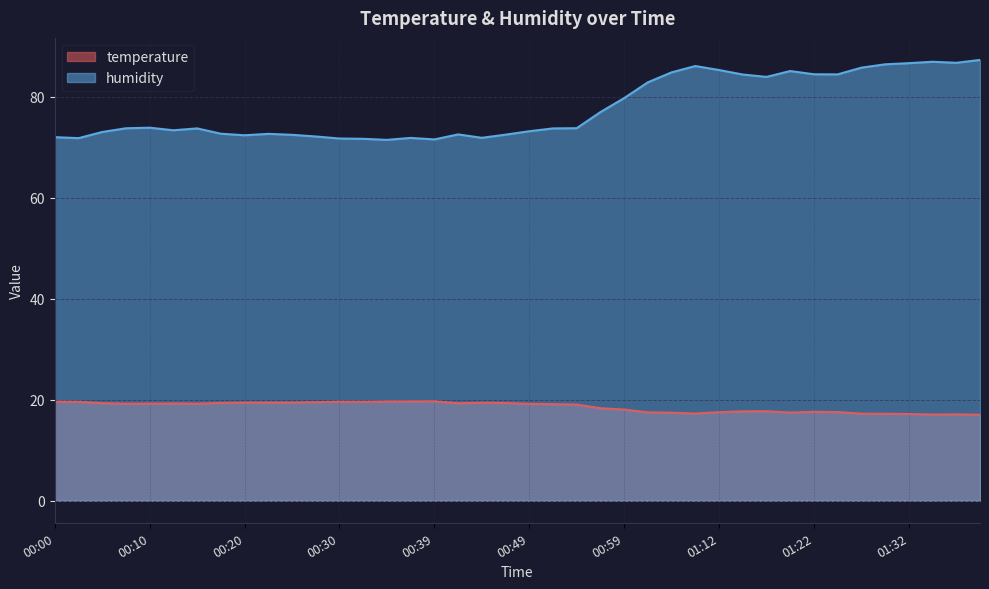

Rank the series by their maximum value, from highest to lowest.

humidity, temperature